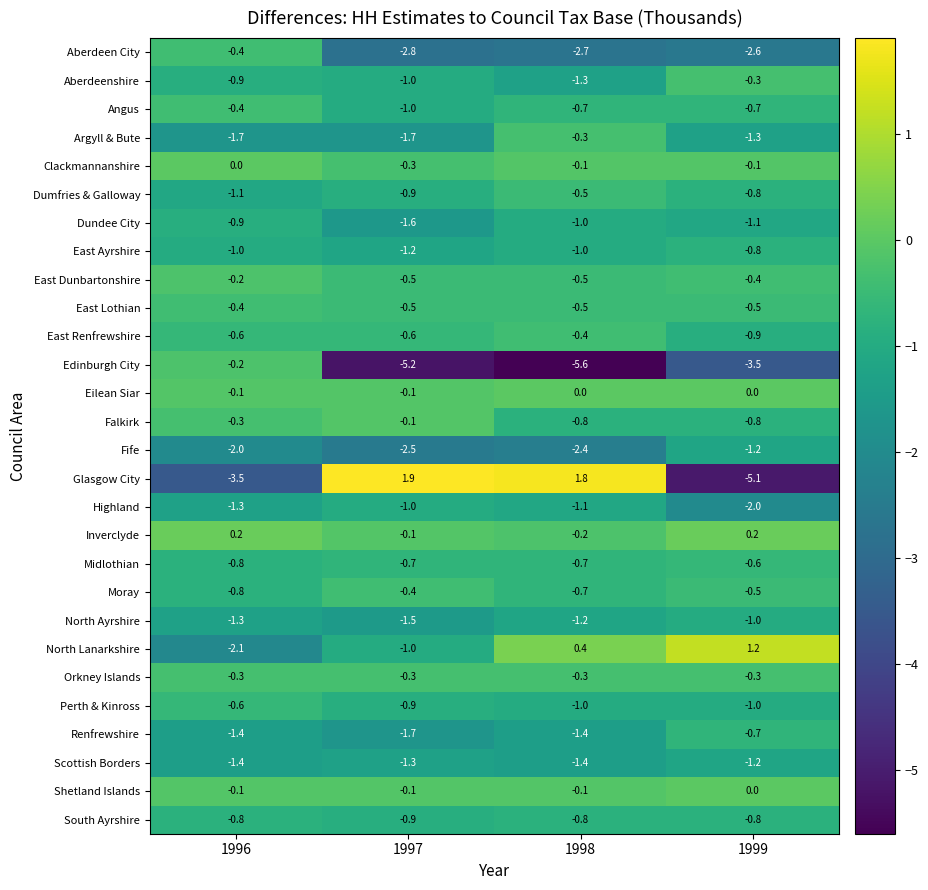

How many Perth & Kinross values are between -1 and 0?

4